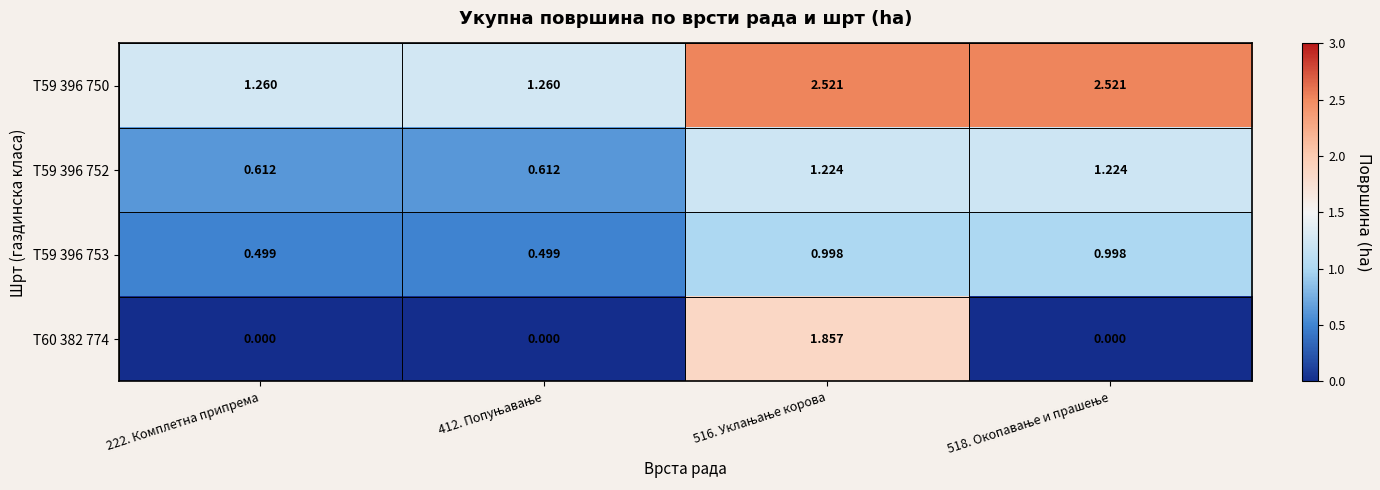

What is the greatest value displayed?

2.5